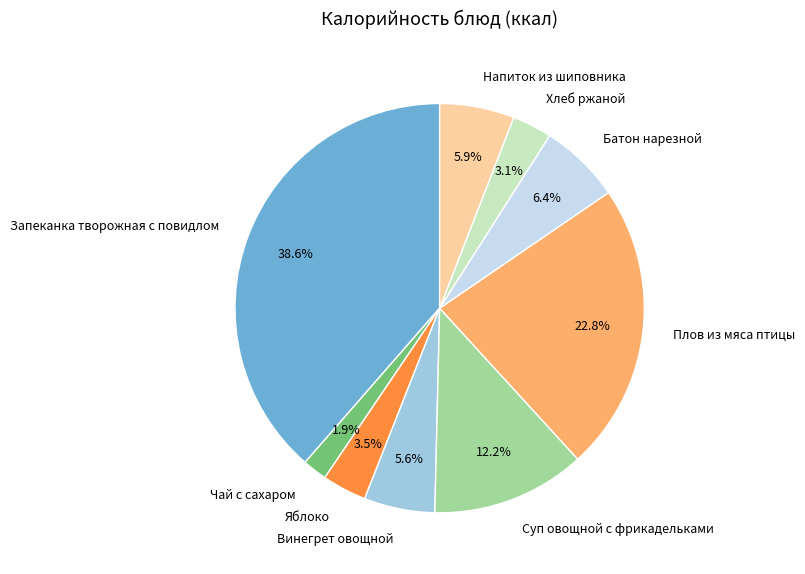

Is there any slice that represents more than half of the pie?

No